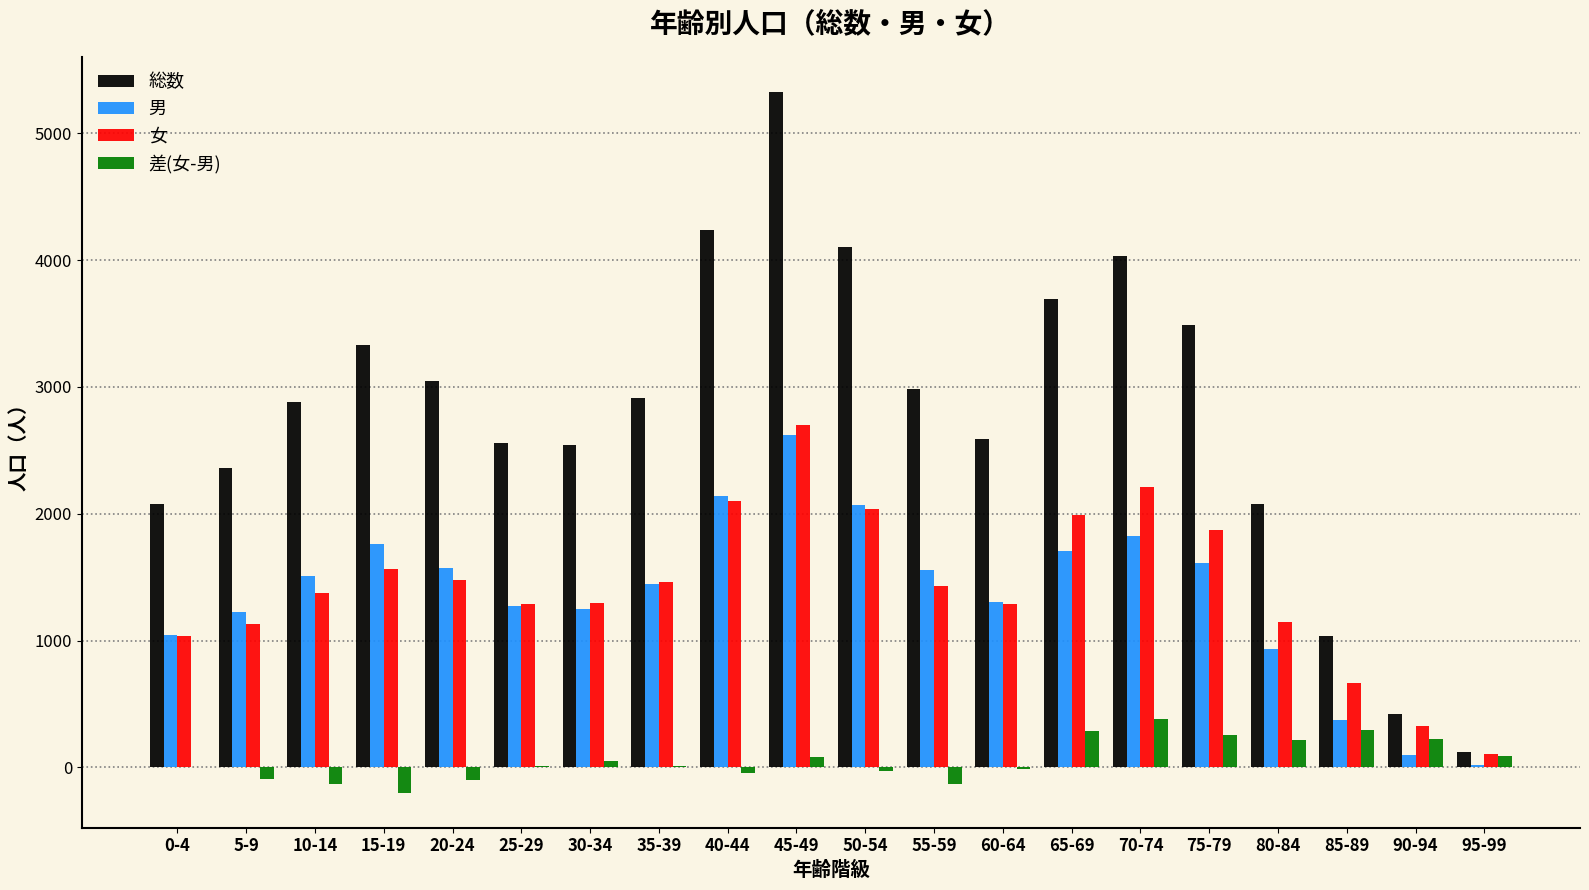

Does the chart contain stacked bars?

No